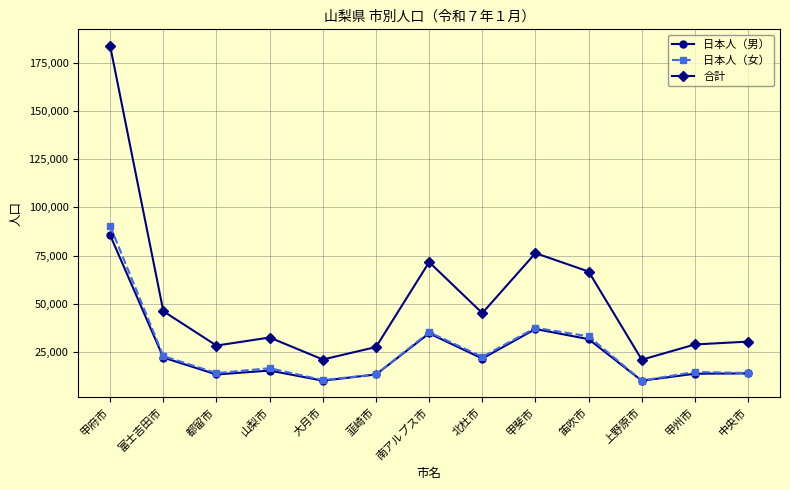

At how many categories does at least one series exceed 131427?

1